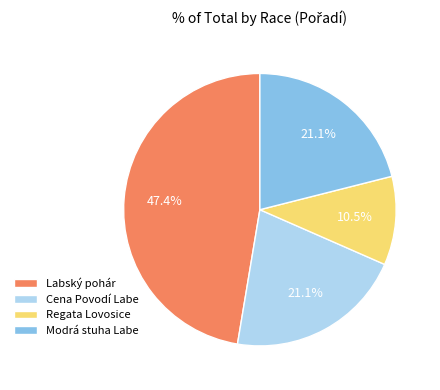

Which slice is the largest?

Labský pohár